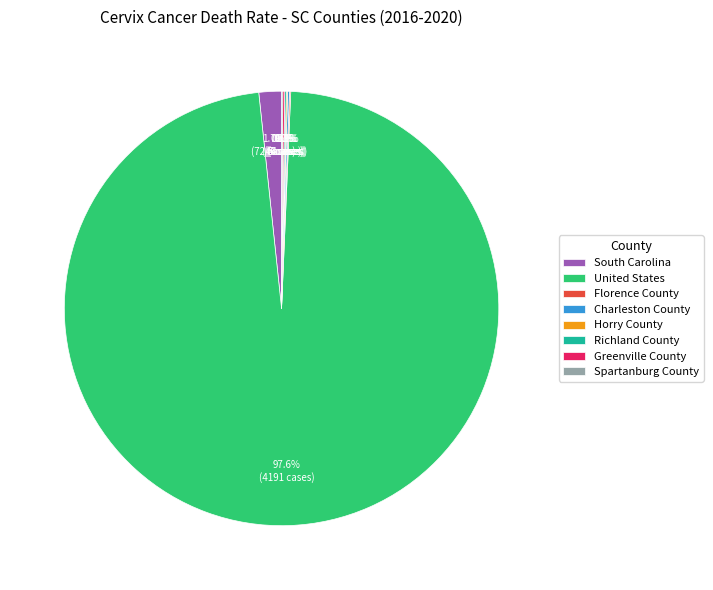

Is there any slice that represents more than half of the pie?

Yes